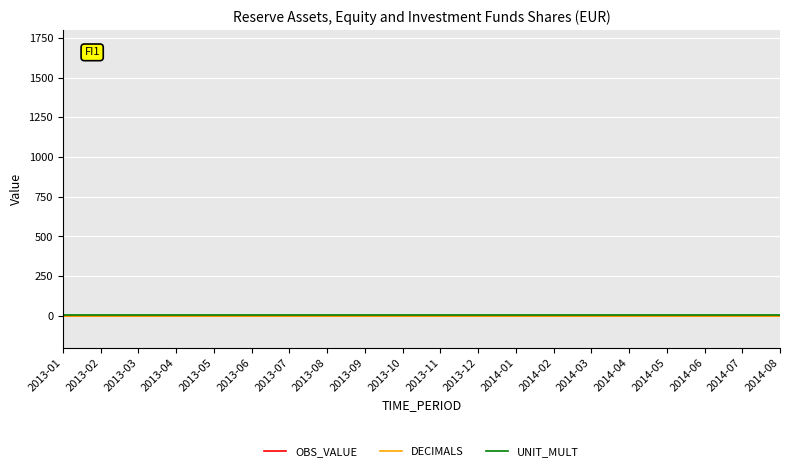

Which has a higher value, 2014-04 or 2013-06?

2014-04